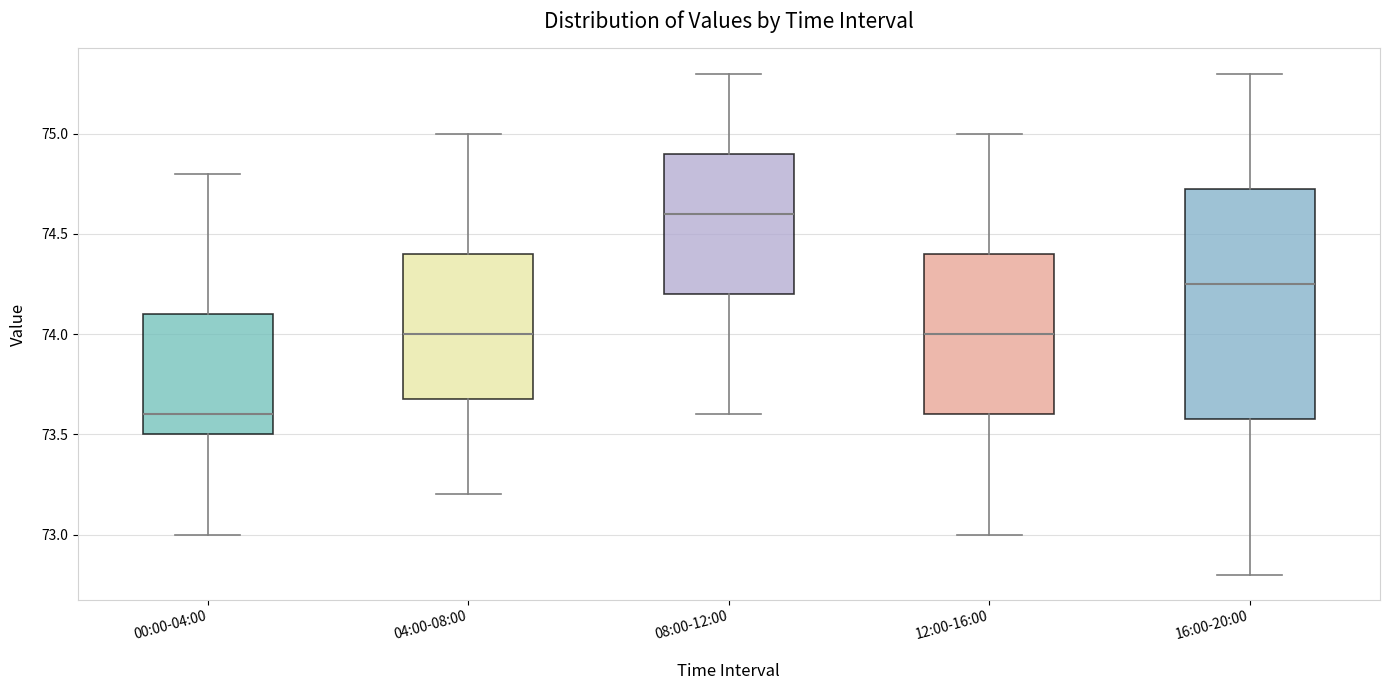

Reading left to right, transcribe this box plot: for each box, give where its median line is, the range the box spans, and where its two whiskers end, as read against the y-axis. The values are not printed on the chart, so give them approximately, as read against the axis.

00:00-04:00: median 73.60, box 73.50 to 74.10, whiskers 73.00 to 74.80
04:00-08:00: median 74.00, box 73.70 to 74.40, whiskers 73.20 to 75.00
08:00-12:00: median 74.60, box 74.20 to 74.90, whiskers 73.60 to 75.30
12:00-16:00: median 74.00, box 73.60 to 74.40, whiskers 73.00 to 75.00
16:00-20:00: median 74.25, box 73.60 to 74.75, whiskers 72.80 to 75.30